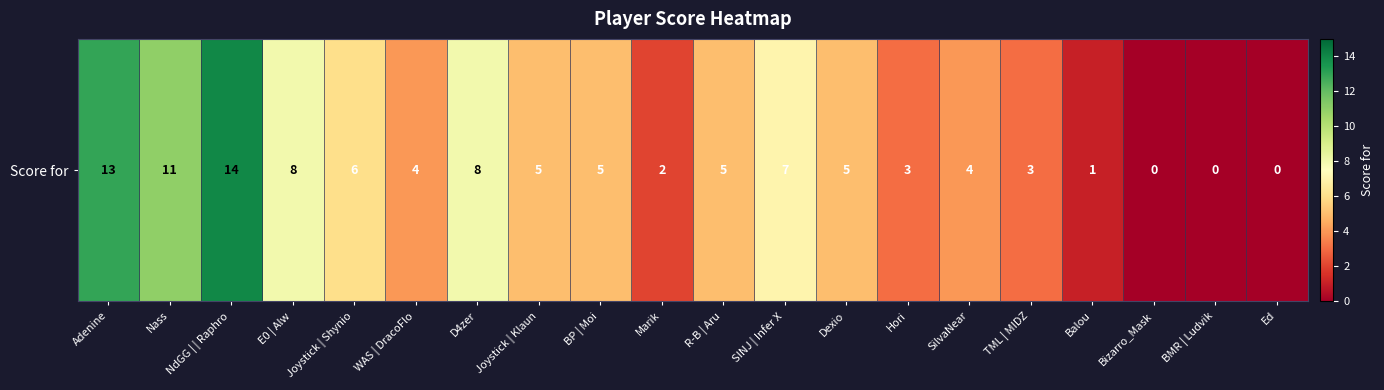

How many values are below 5?

9